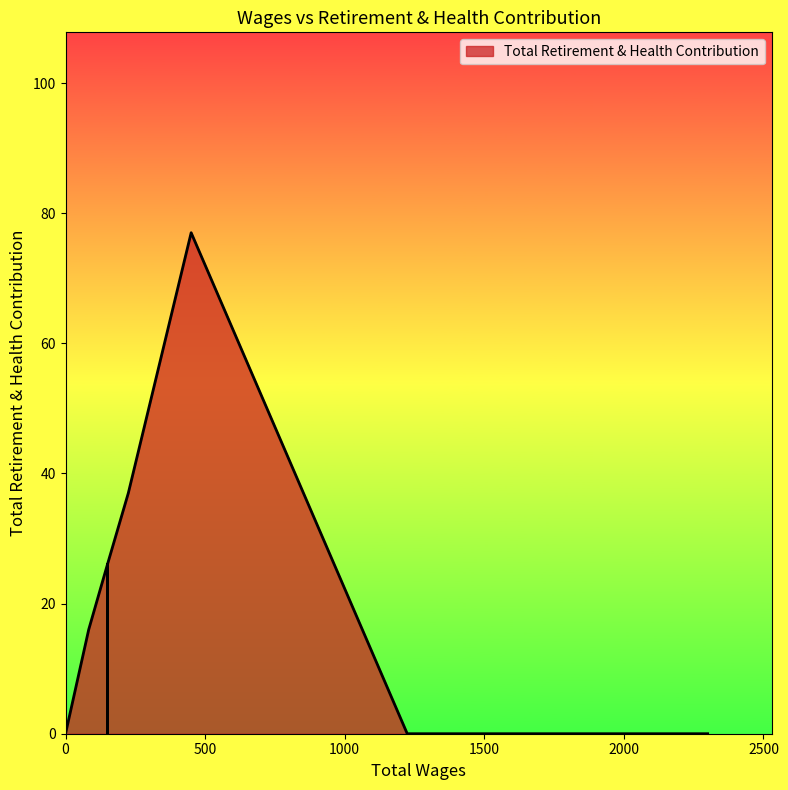

The value at 0.0 is 40. True or false?

False